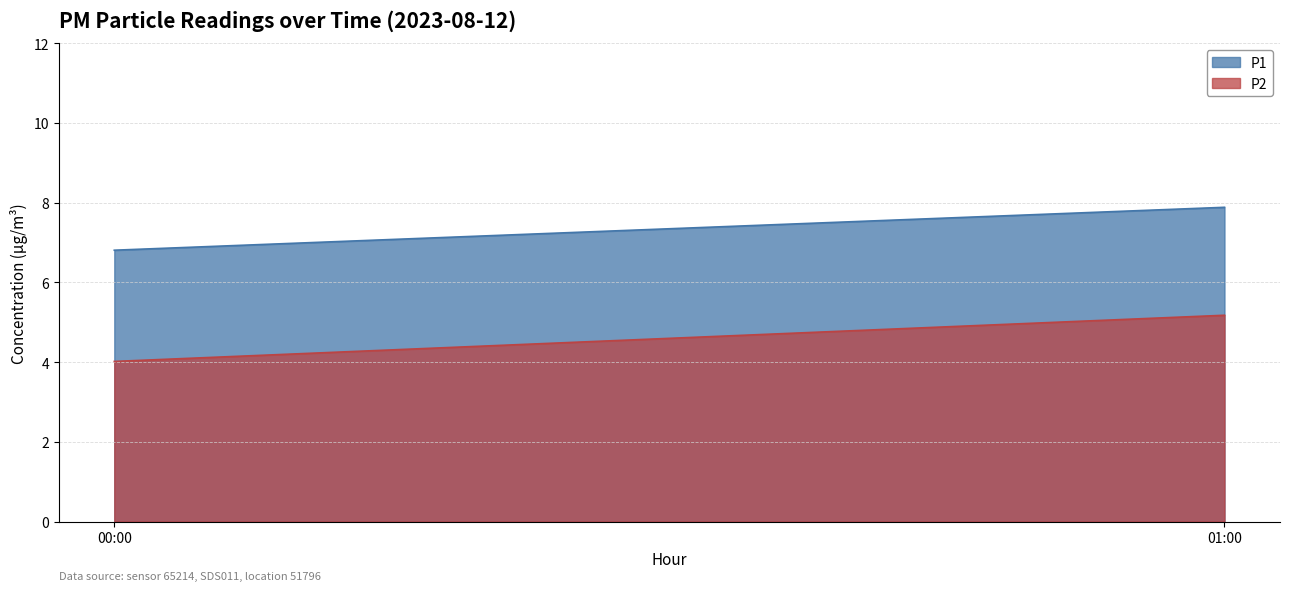

Between 00:00 and 01:00, which series saw the biggest shift?

P2